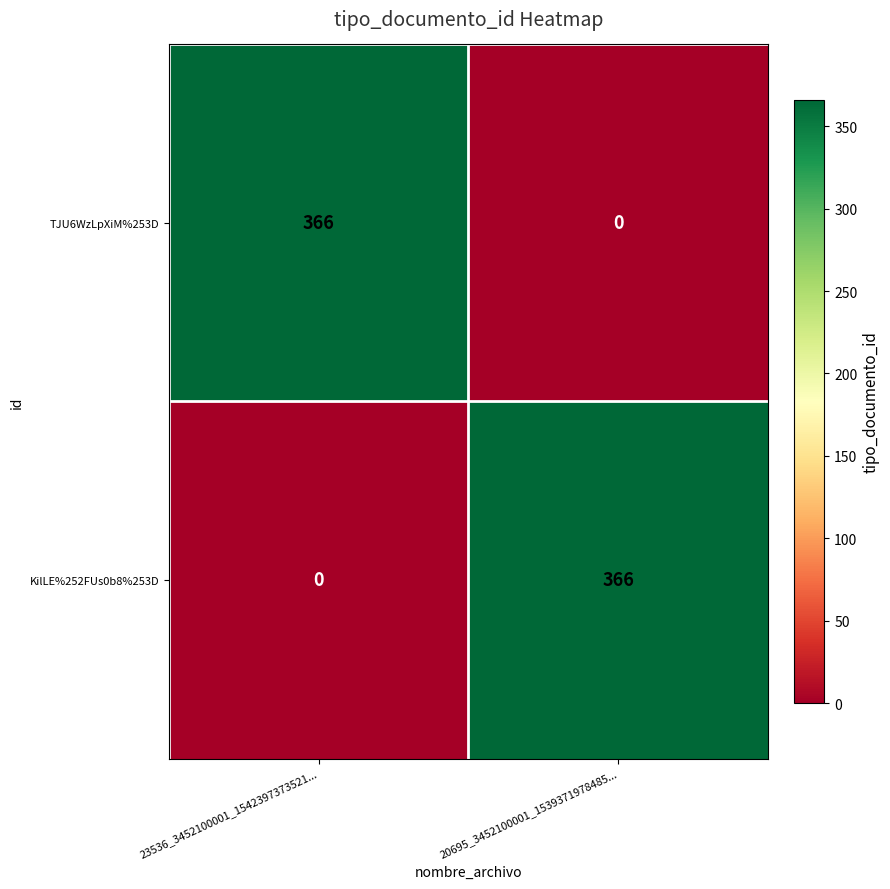

What is the spread (max minus min) of values at 23536_3452100001_1542397373521...?

366